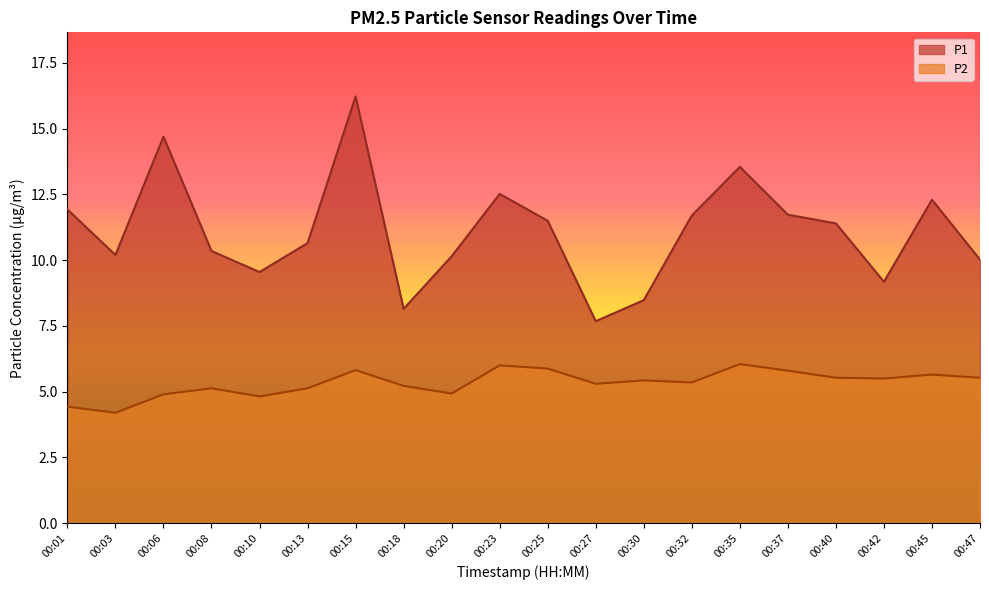

True or false: P1 and P2 intersect in this chart.

False